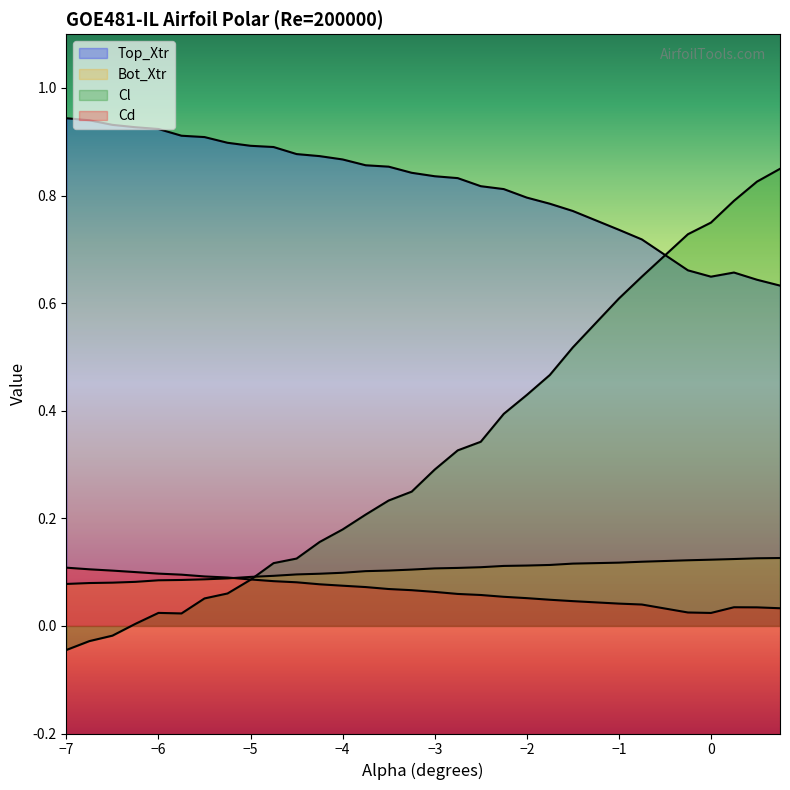

True or false: Cd has a value of 0.1 at -4.5.

False